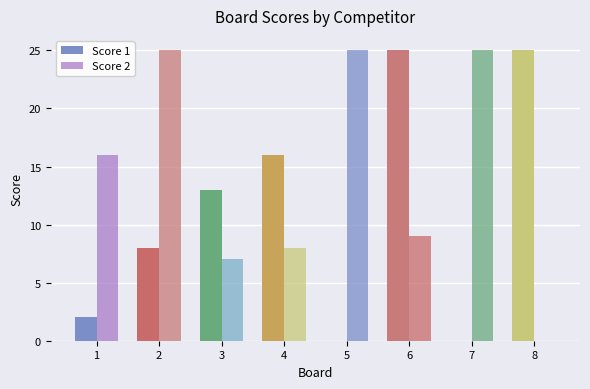

What is the sum of all Score 1 values?

89